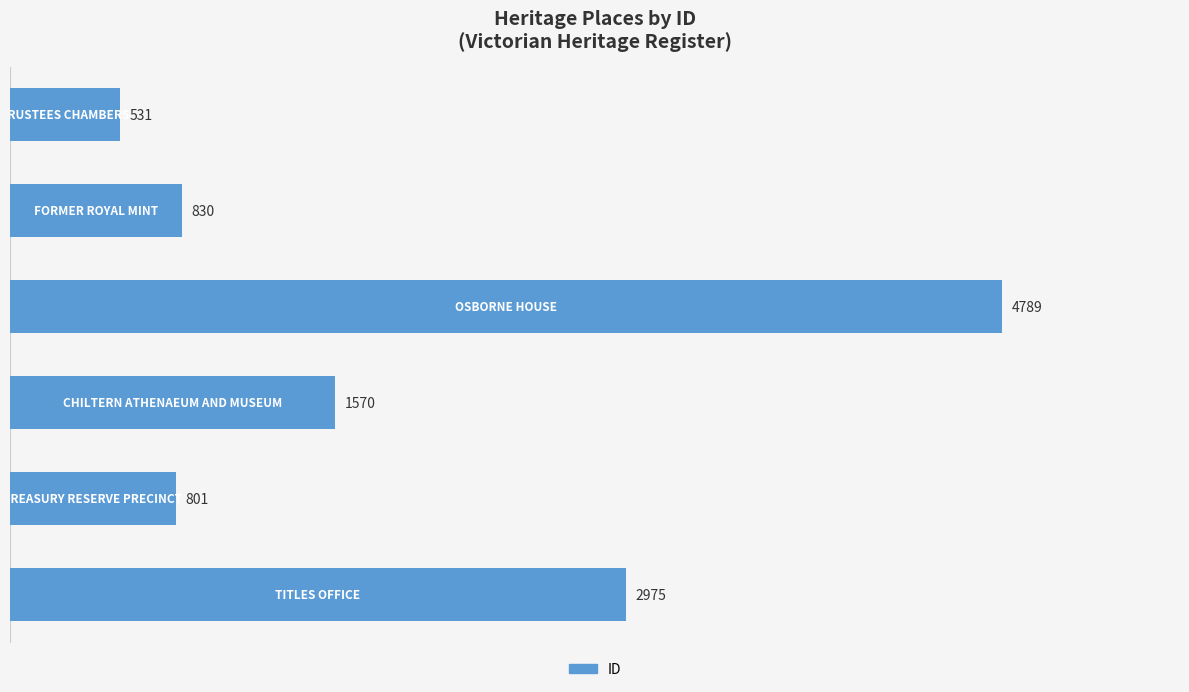

What is the average value?

1916